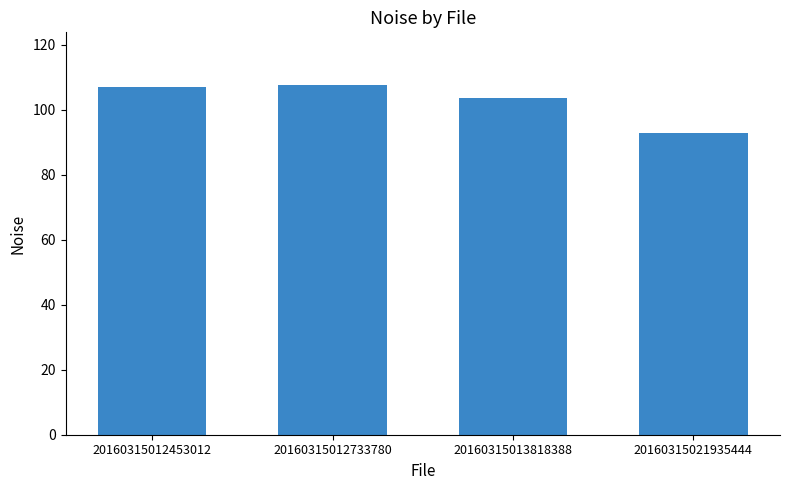

How many values are below 106?

2